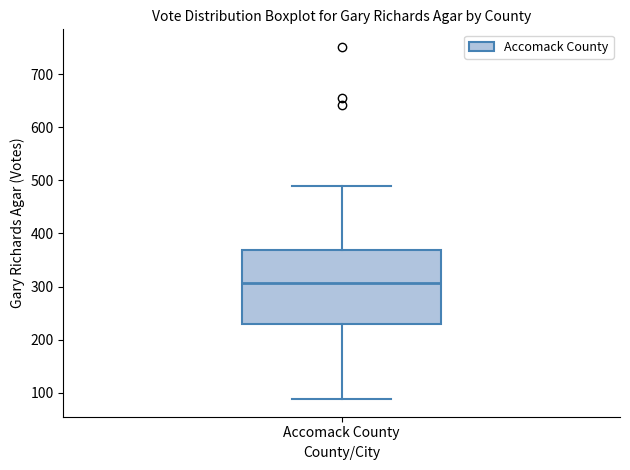

Read this box plot against the y-axis: the position of the median line, the range covered by the box, and the ends of both whiskers. The values are not printed on the chart, so give them approximately, as read against the axis.

median 310, box 230 to 370, whiskers 90 to 490